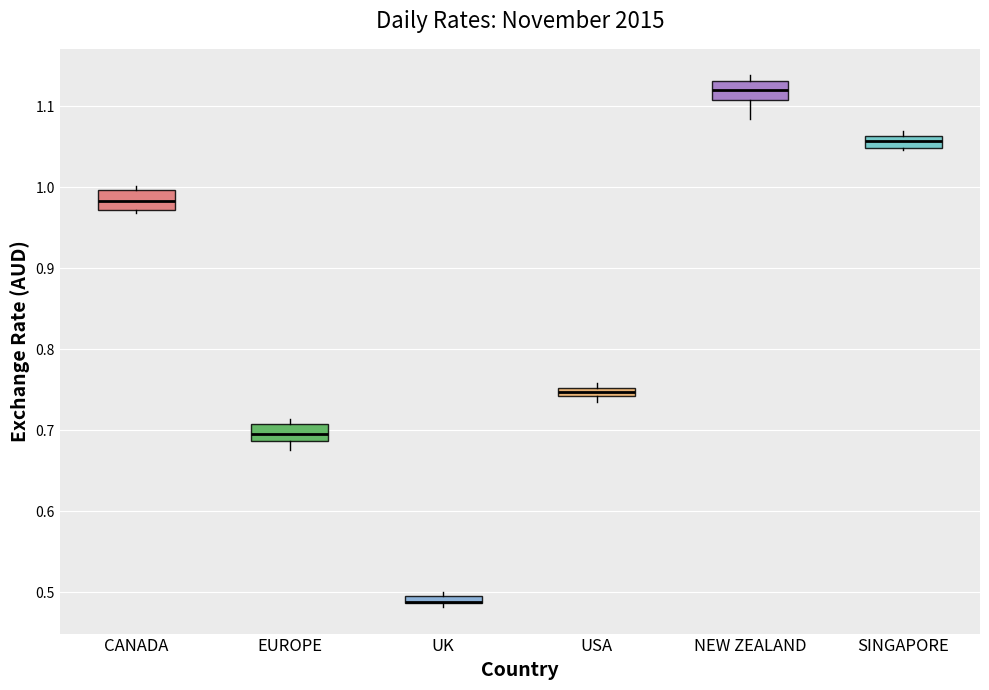

Where is the upper edge of the box for USA on the y-axis? The values are not printed on the chart, so give them approximately, as read against the axis.

0.75